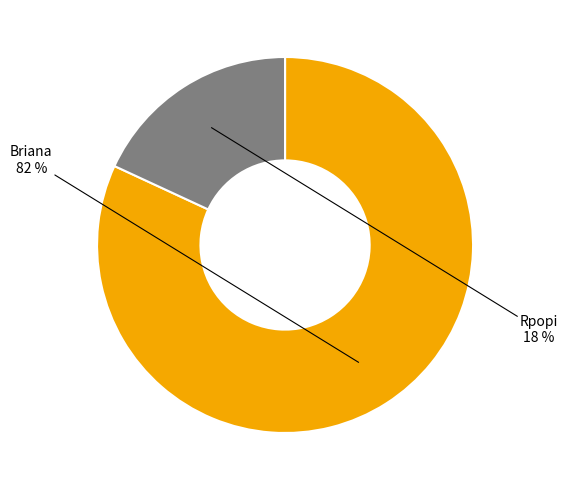

To the nearest percent, what is the difference between the largest and smallest slice percentages?

64%